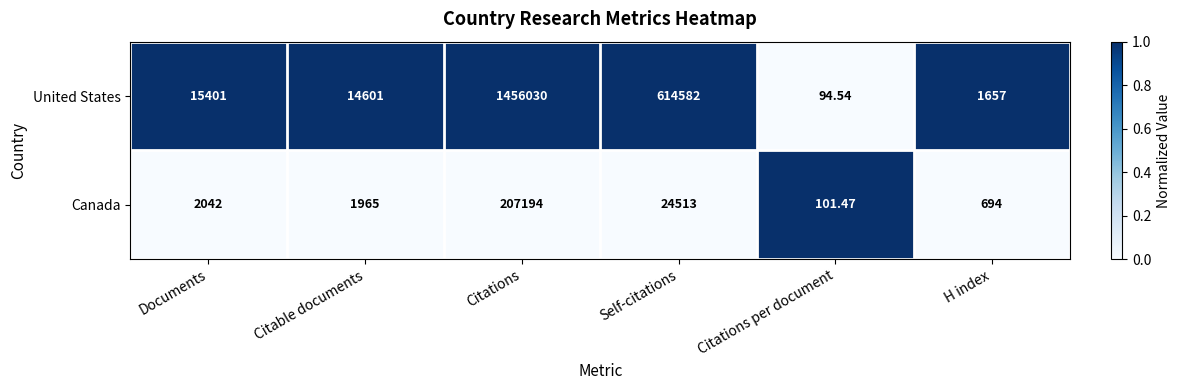

Which category has the lowest value in the Canada series?

Citations per document